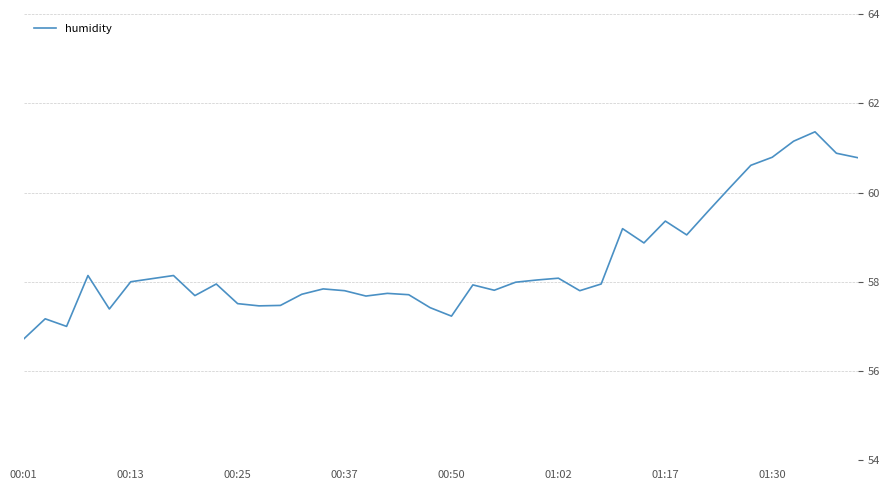

What is the difference between the maximum and minimum values?

4.6